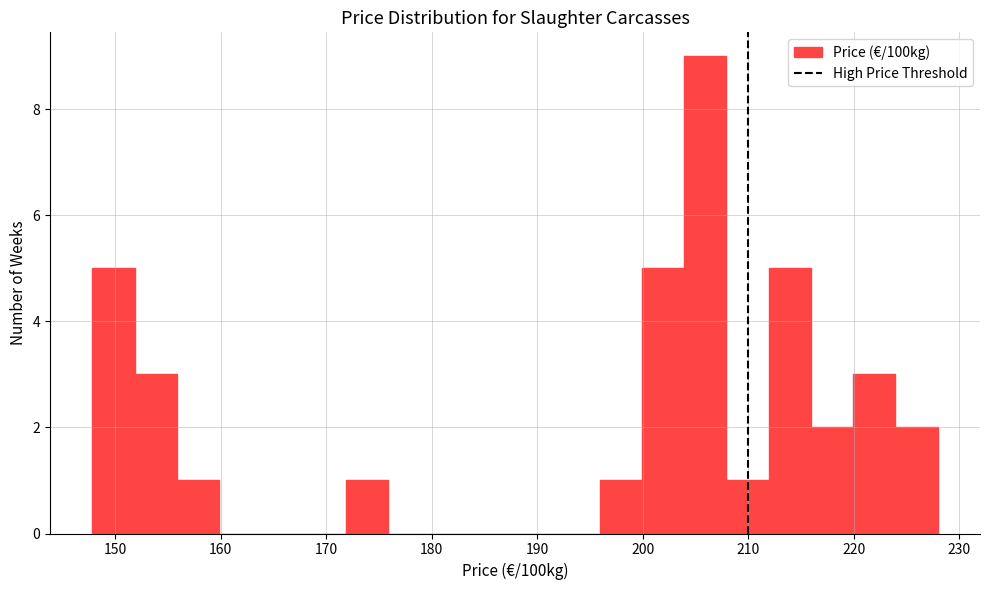

How tall is the bar that spans 200 to 204 on the x-axis? Neither the bar edges nor the heights are printed on the chart, so give them approximately, as read against the axes.

5